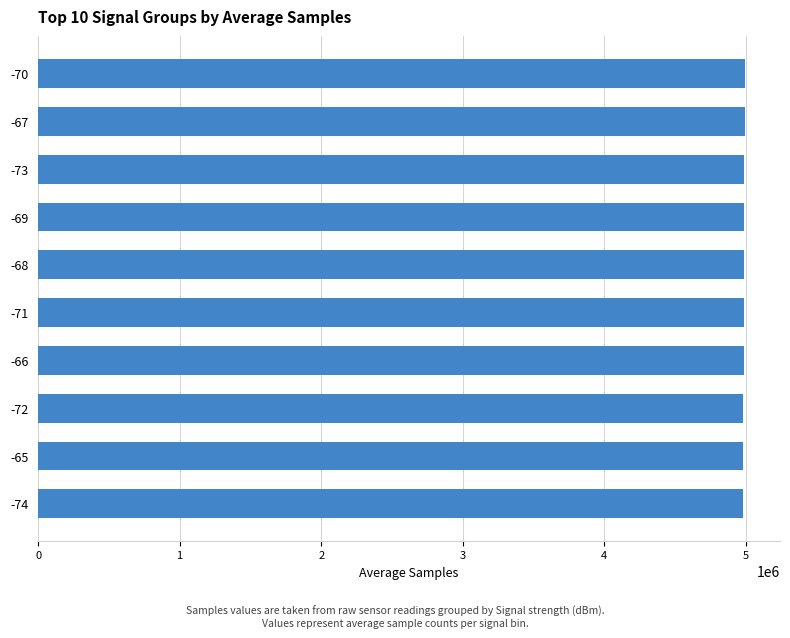

Is it true that the value at -73 is 2244567?

False